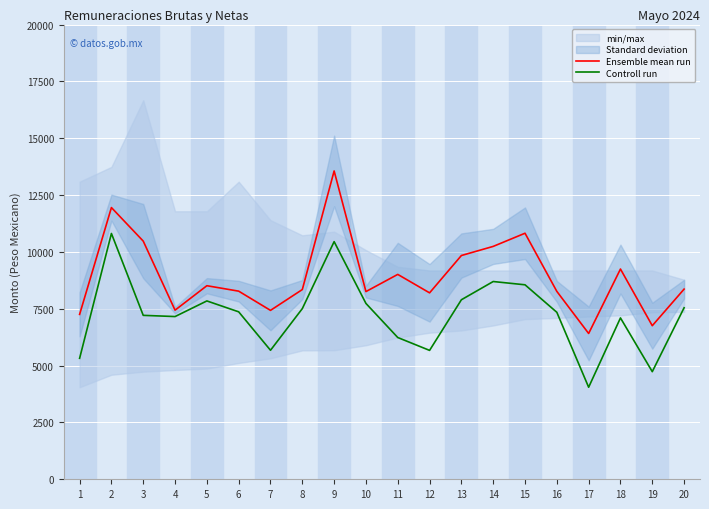

True or false: Ensemble mean run and Controll run intersect in this chart.

False